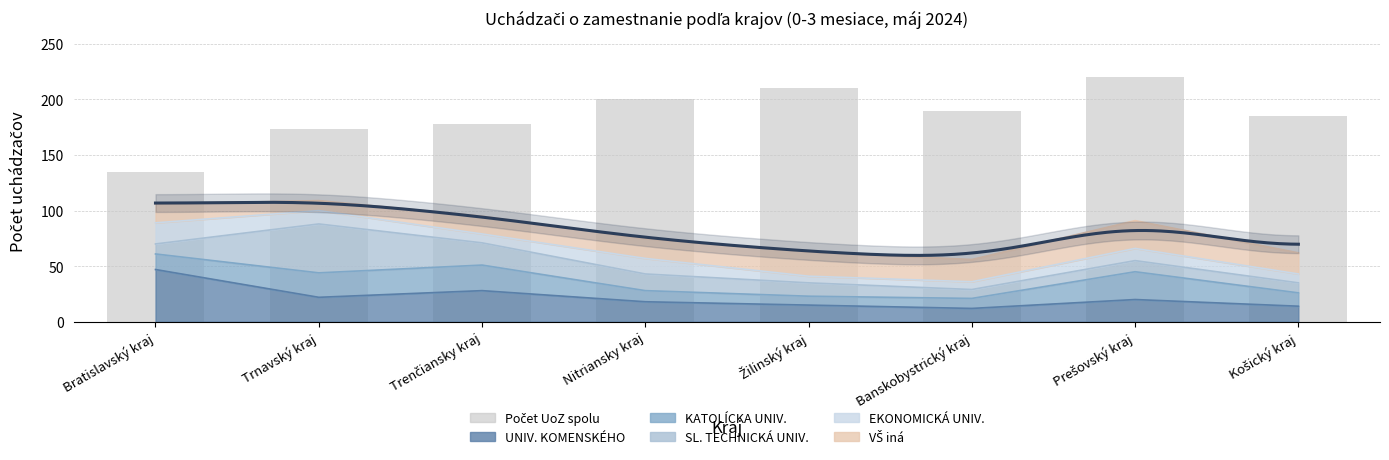

Which series changed the most between Trnavský kraj and Košický kraj?

21 - SLOVENSKÁ TECHNICKÁ UNIVERZITA